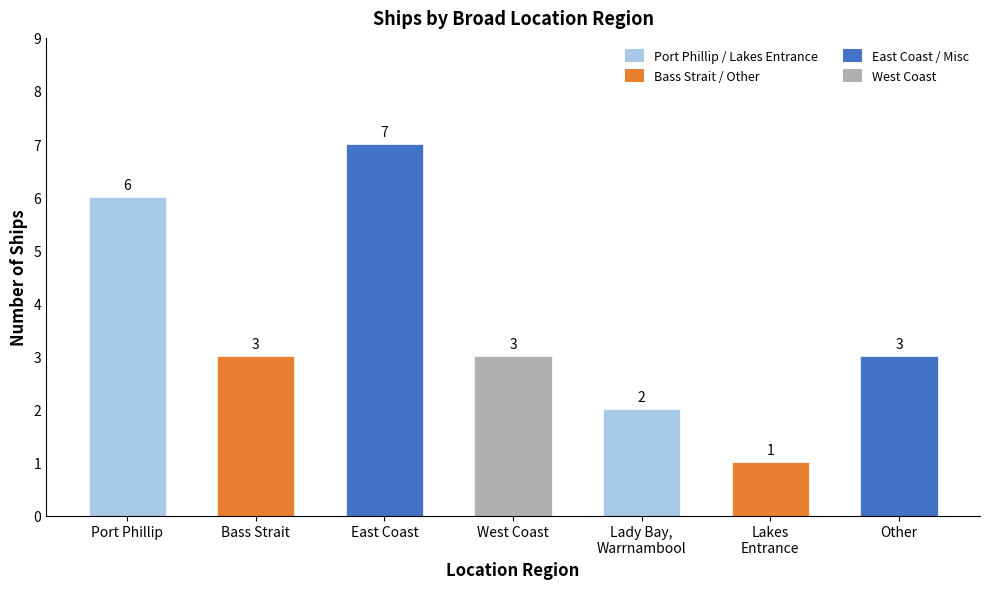

How many distinct data groups are displayed?

1